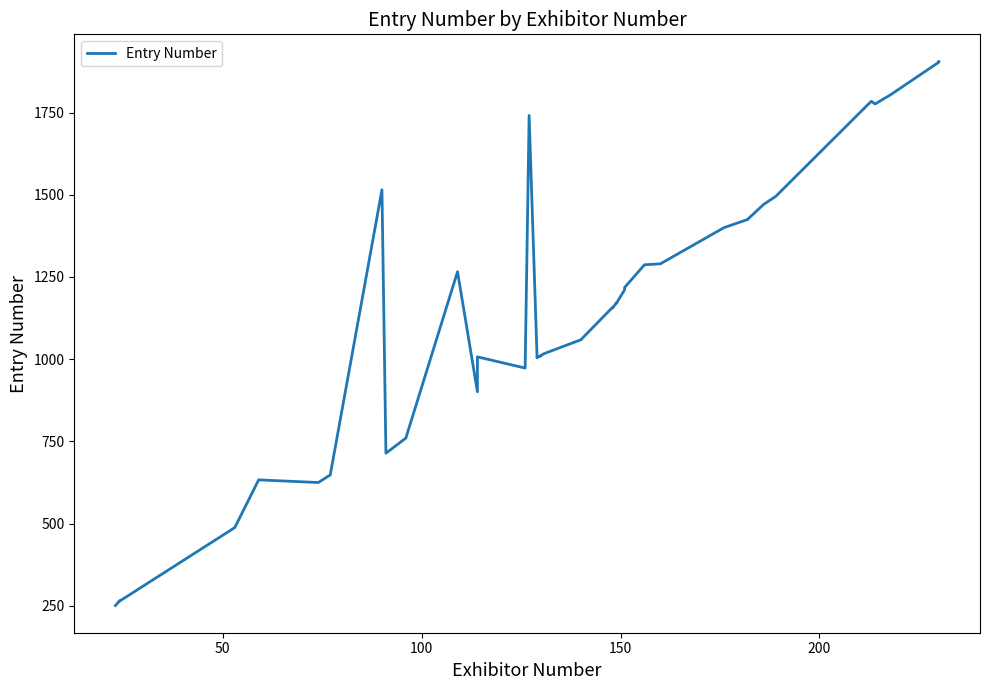

Reading left to right, list all the values displayed in this chart.

251	265	264	488	633	625	648	1515	714	760	1266	901	1007	973	1741	1004	1006	1010	1011	1012	1018	1059	1158	1156	1172	1171	1211	1218	1287	1290	1400	1425	1426	1471	1495	1784	1776	1805	1903	1905